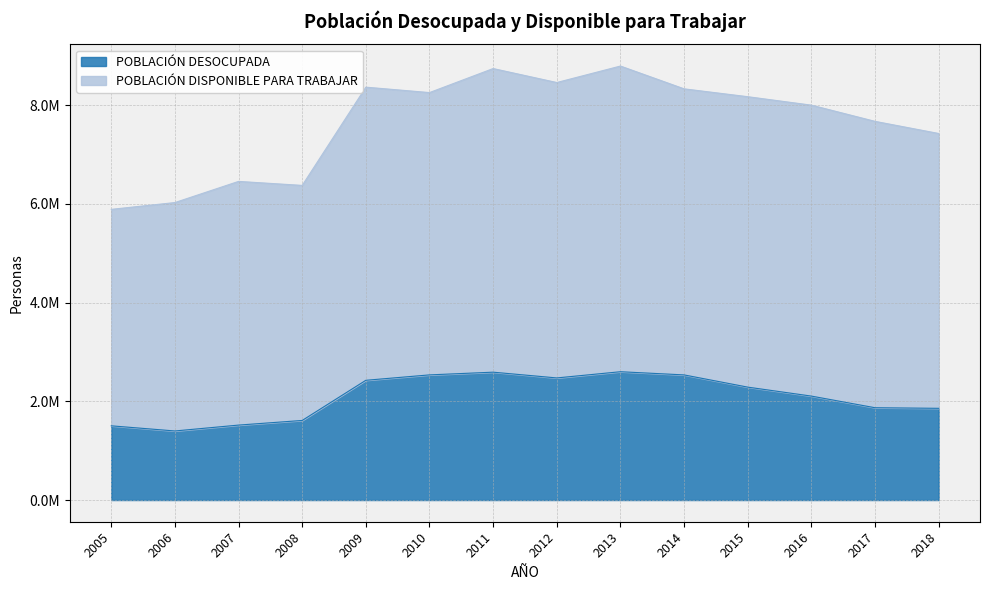

Between 2009 and 2005, which is larger?

2009